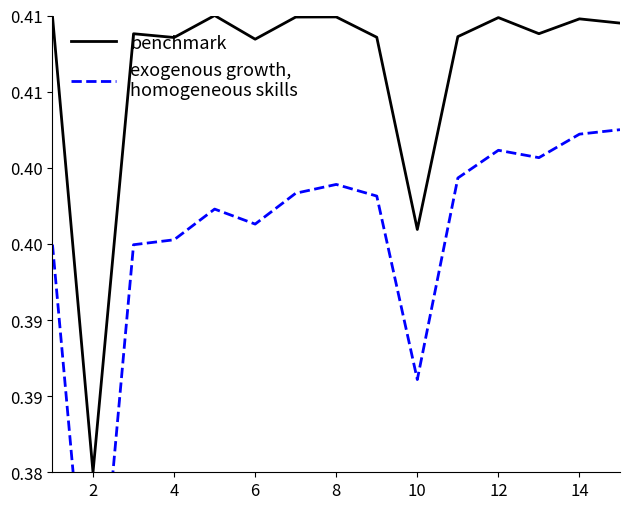

What is the value of the benchmark point at the 14th from the left?

0.4